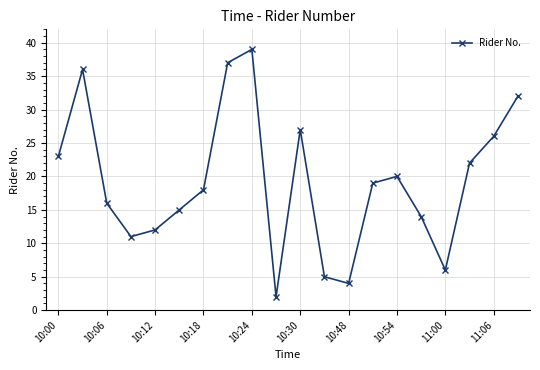

What is the maximum value shown in the chart?

39